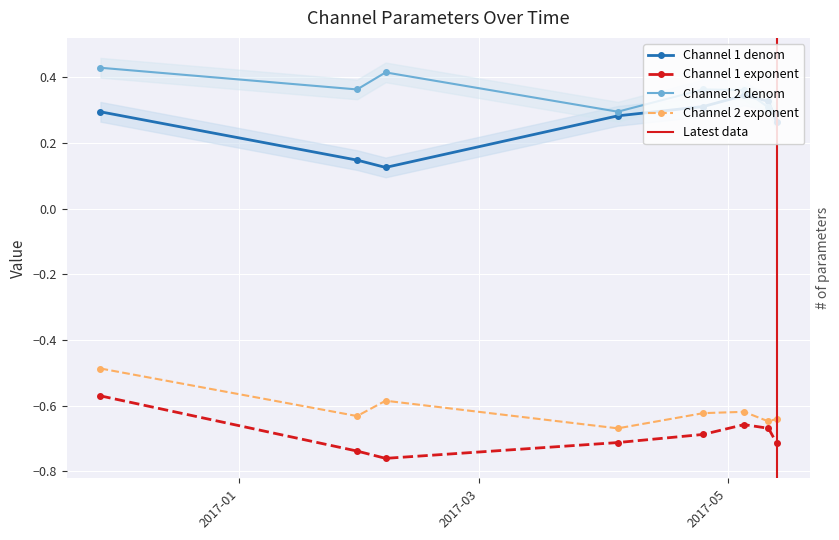

Rank the series at 2017/04/04 from lowest to highest value.

Channel 1 exponent, Channel 2 exponent, Channel 1 denom, Channel 2 denom